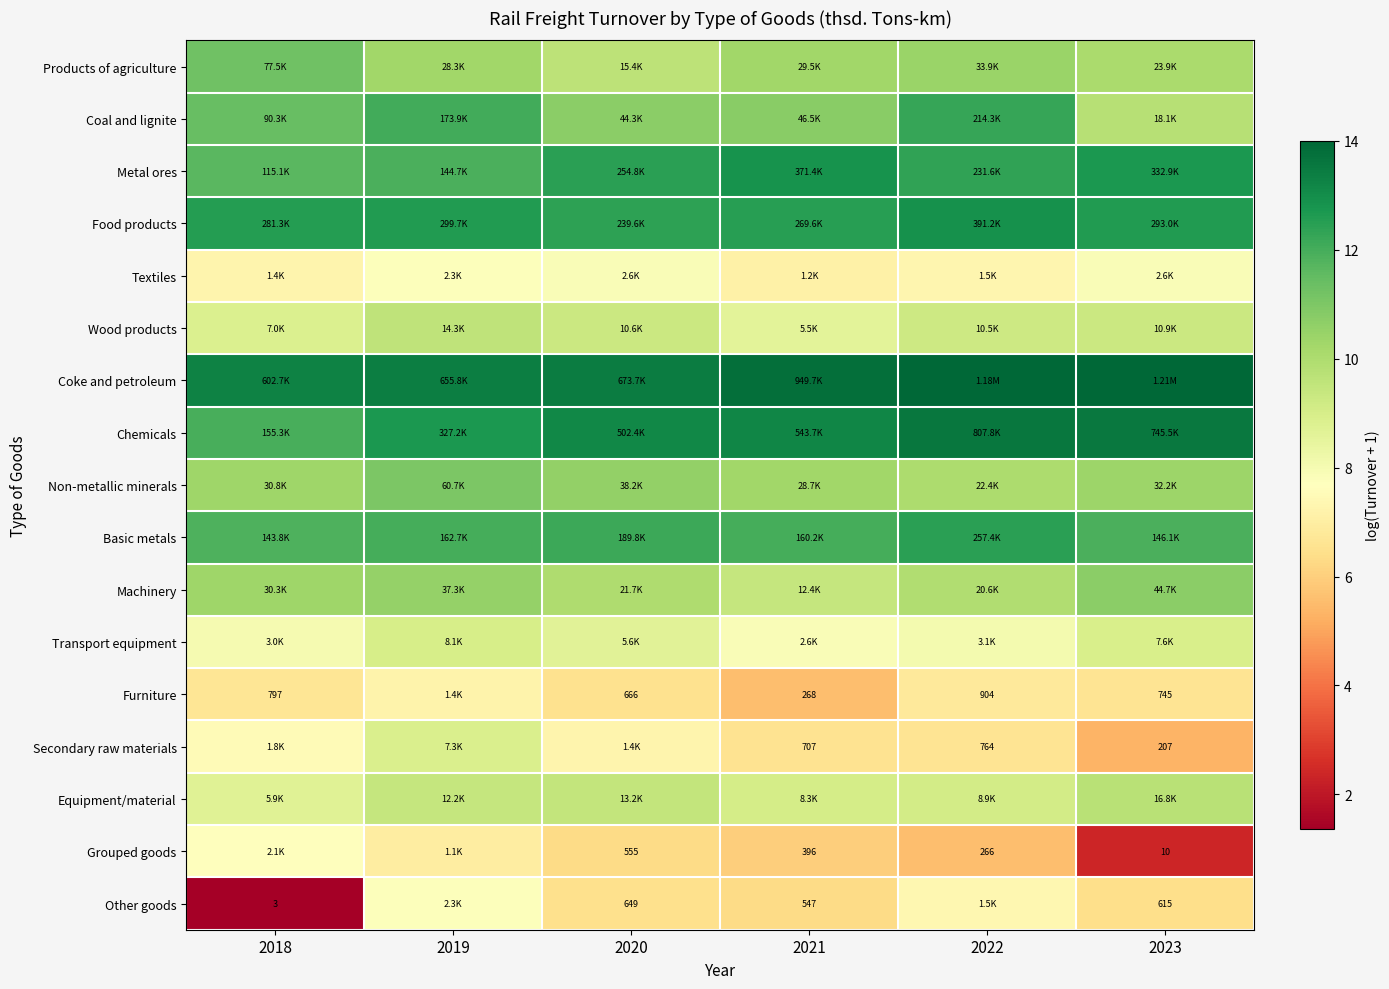

What is the average value of the Transport equipment series?

8.4